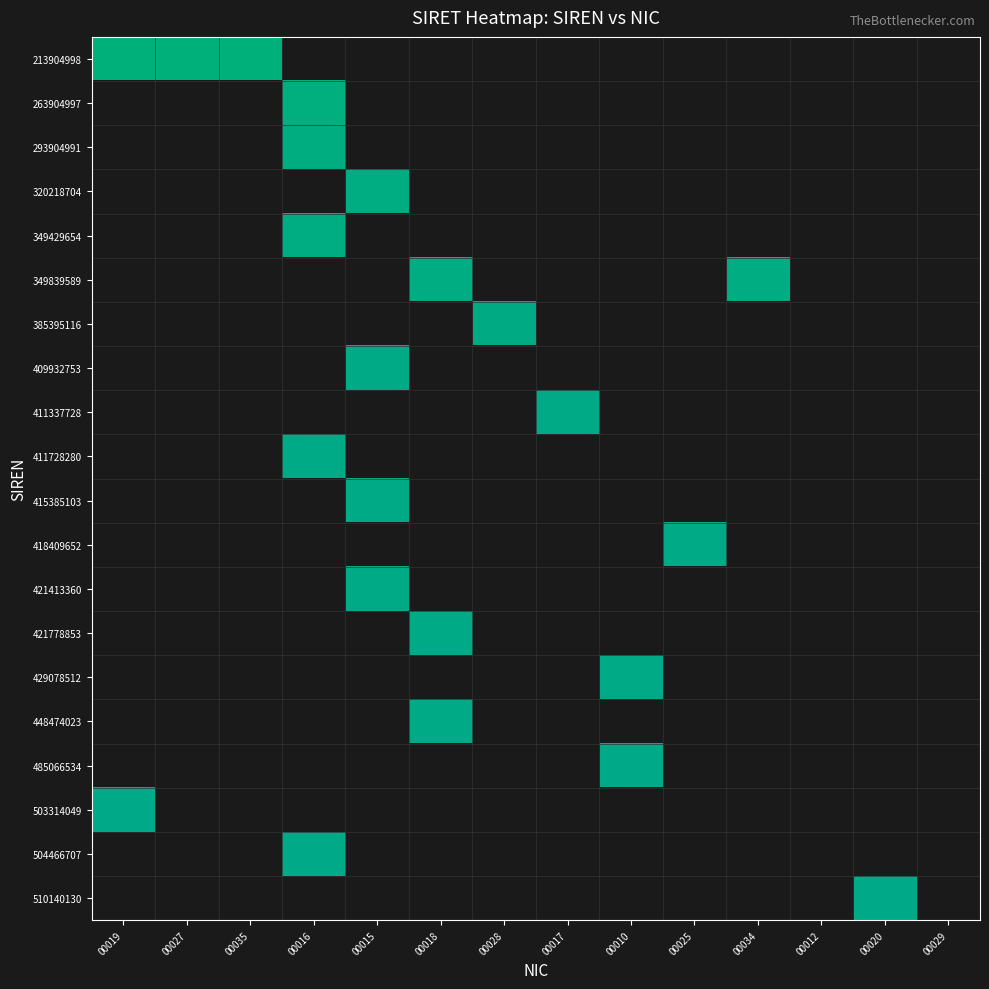

What is the difference between the highest and lowest values at 00015?

31.4